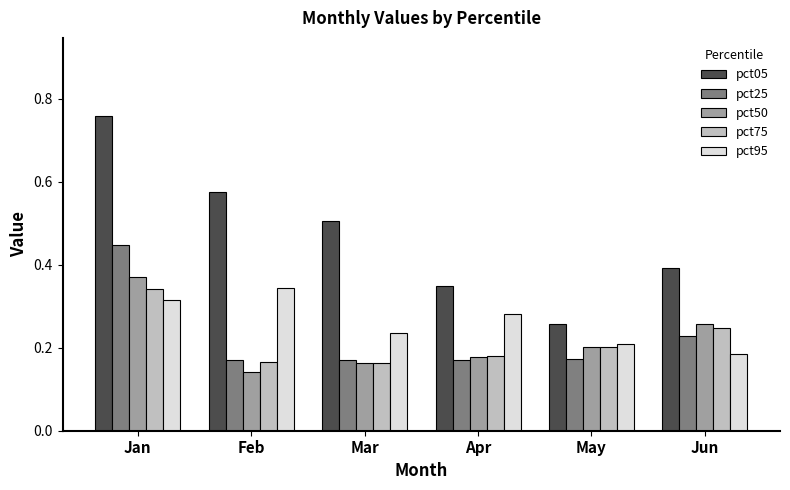

What are all the series names shown in the legend?

pct05, pct25, pct50, pct75, pct95